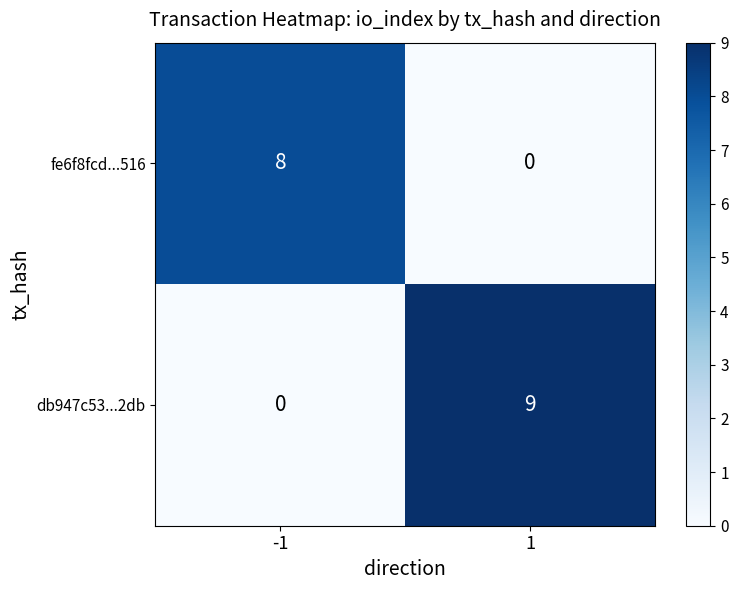

True or false: fe6f8fcd...516 has a value of 8 at -1.

True